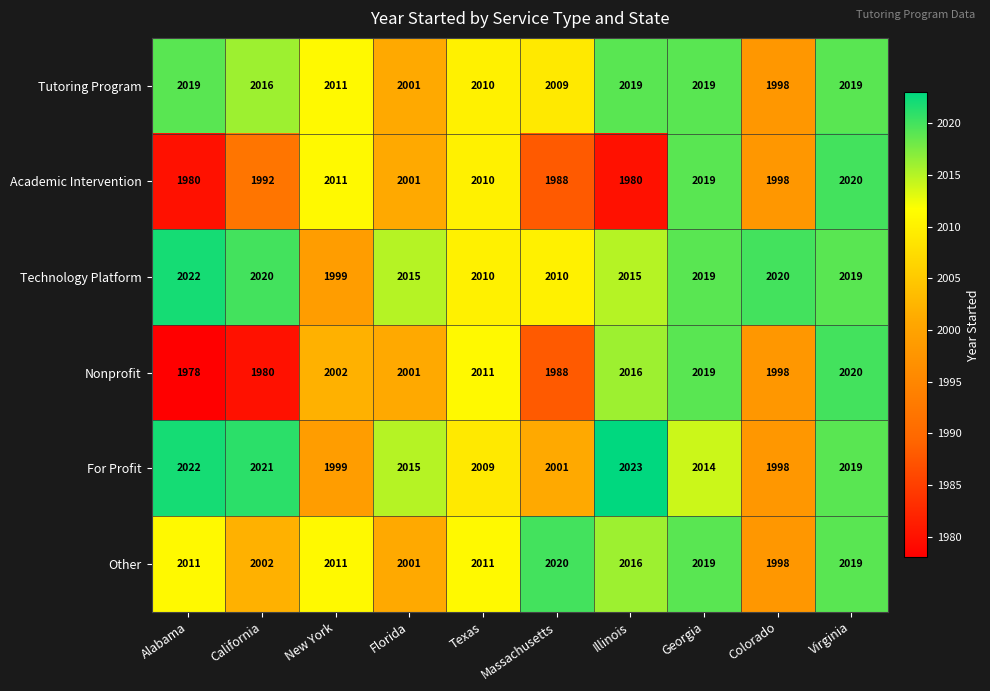

List the labels in order of For Profit value, largest first.

Illinois, Alabama, California, Virginia, Florida, Georgia, Texas, Massachusetts, New York, Colorado